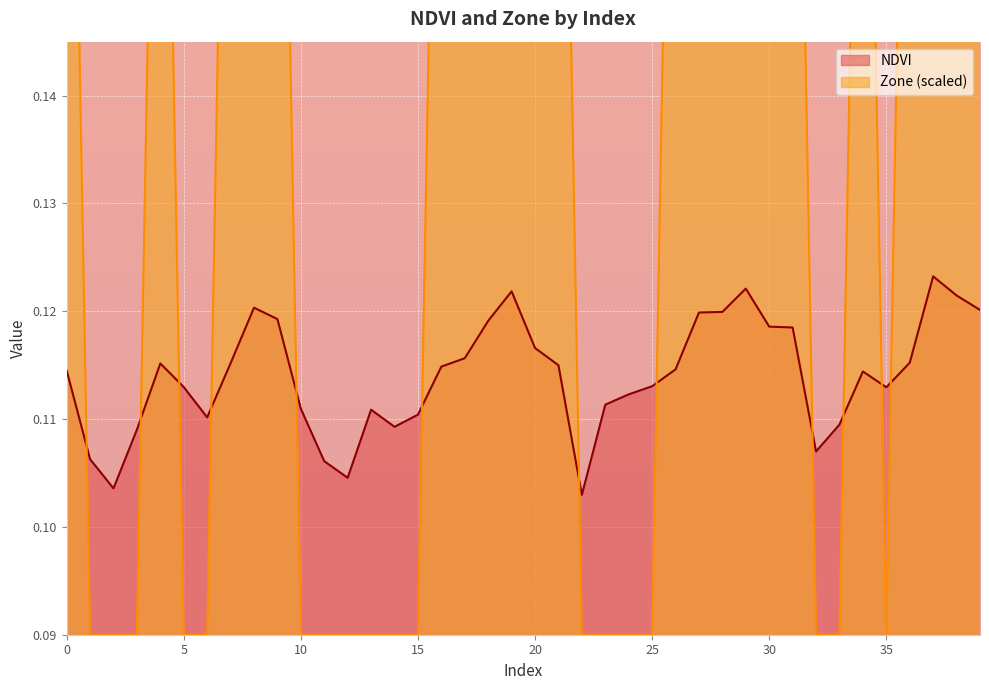

What are all the series names shown in the legend?

NDVI, Zone